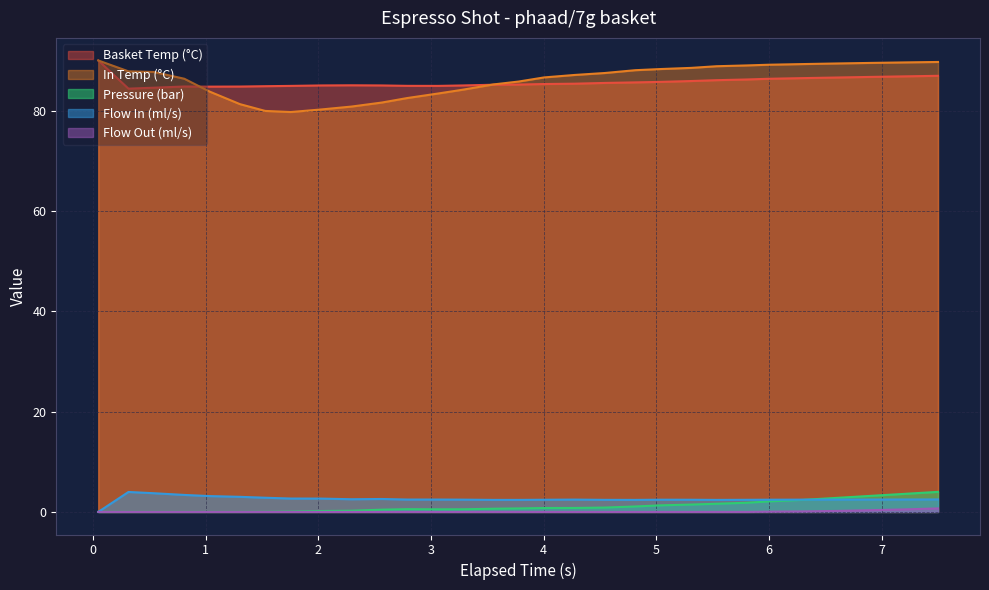

What is the difference between the maximum and minimum values in the flow_out series?

0.7